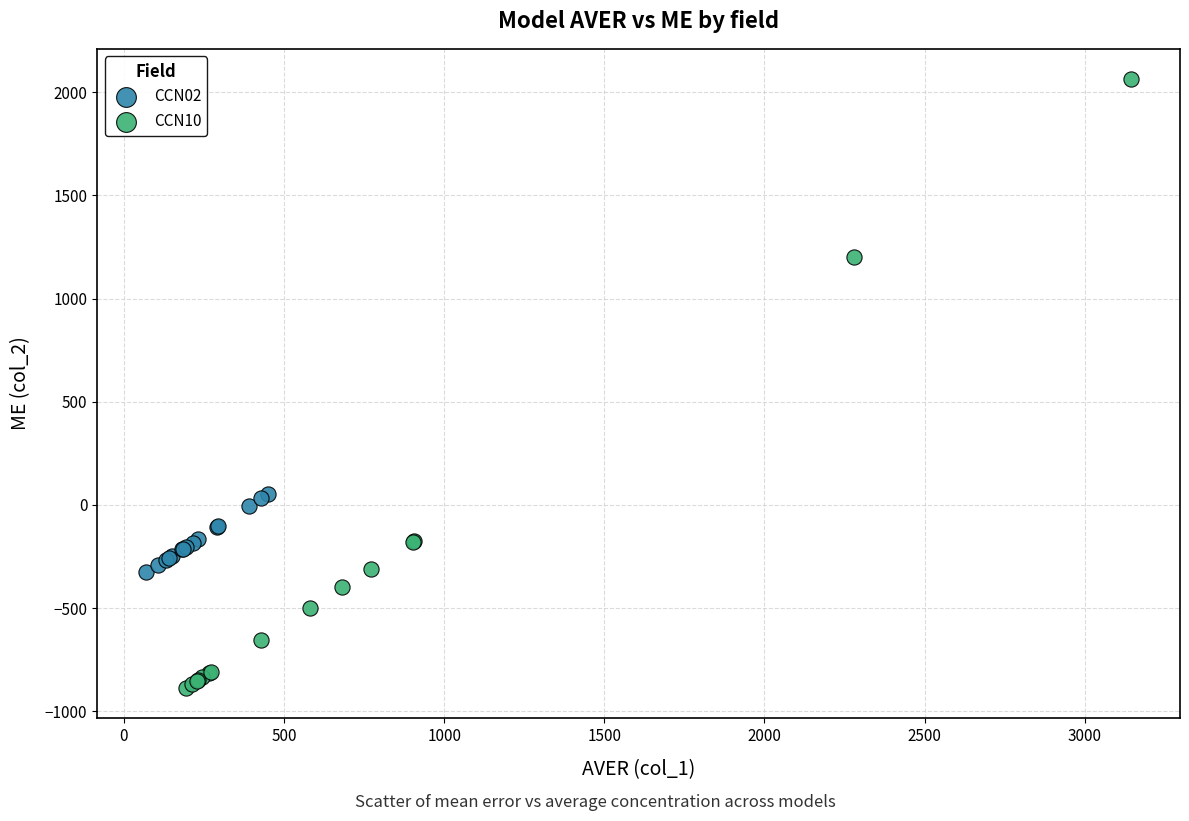

Which series has the largest Y range (max minus min)?

CCN10